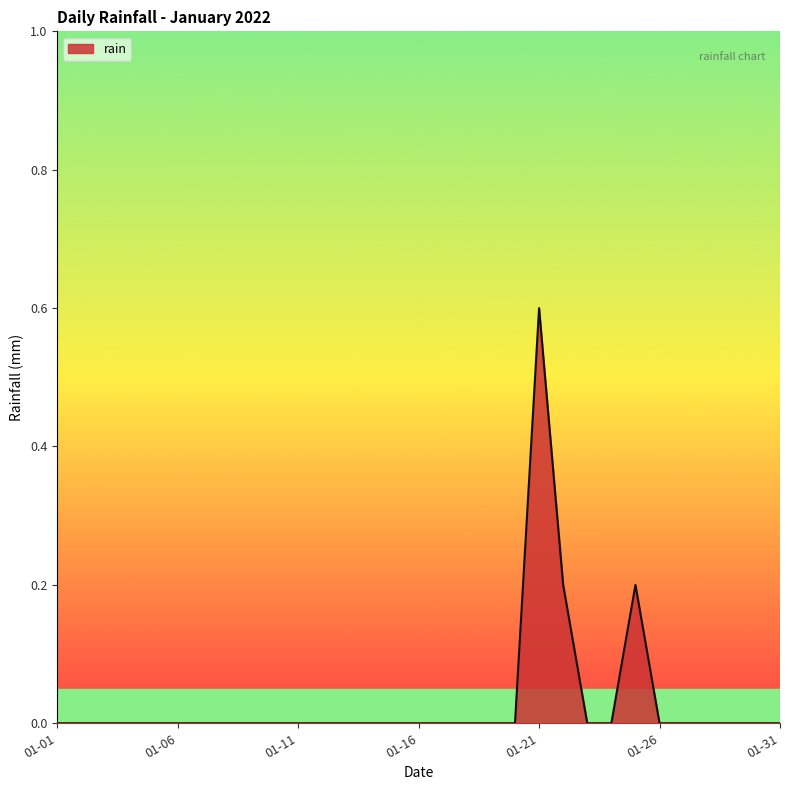

What is the greatest value displayed?

0.6